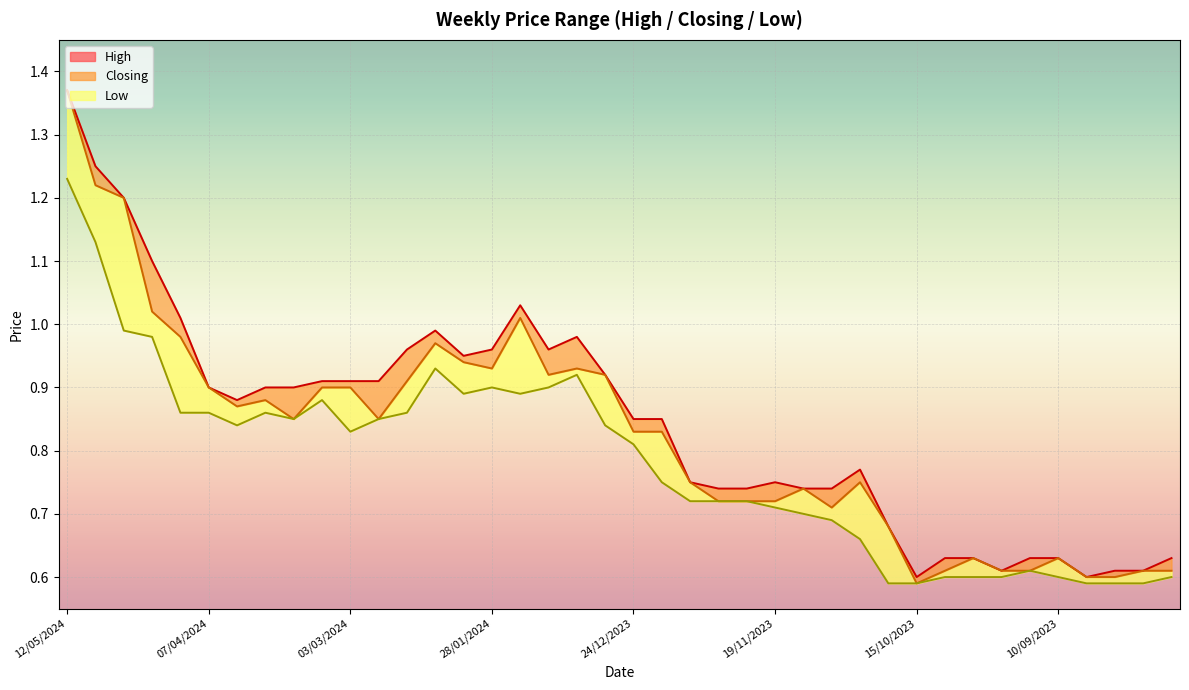

The Low series shows 0.2 at 08/10/2023. True or false?

False